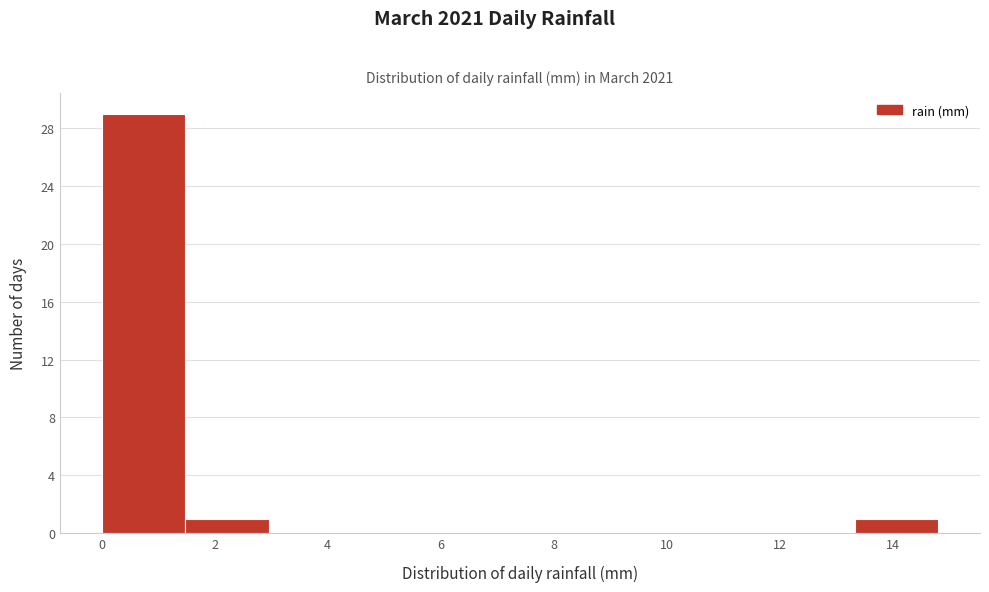

Reading left to right, list every bar in this chart as the range it spans on the x-axis followed by its height. Neither the bar edges nor the heights are printed on the chart, so give them approximately, as read against the axes.

0.00 to 1.48: 29
1.48 to 2.96: 1
2.96 to 4.44: 0
4.44 to 5.92: 0
5.92 to 7.40: 0
7.40 to 8.88: 0
8.88 to 10.36: 0
10.36 to 11.84: 0
11.84 to 13.32: 0
13.32 to 14.80: 1